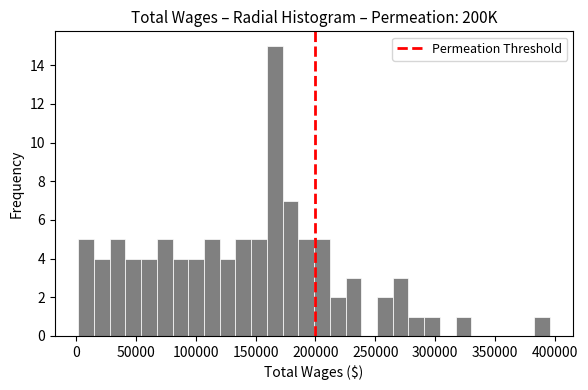

Around what value on the x-axis is the tallest bar? Give the approximate position of its centre, as read against the axis.

165000